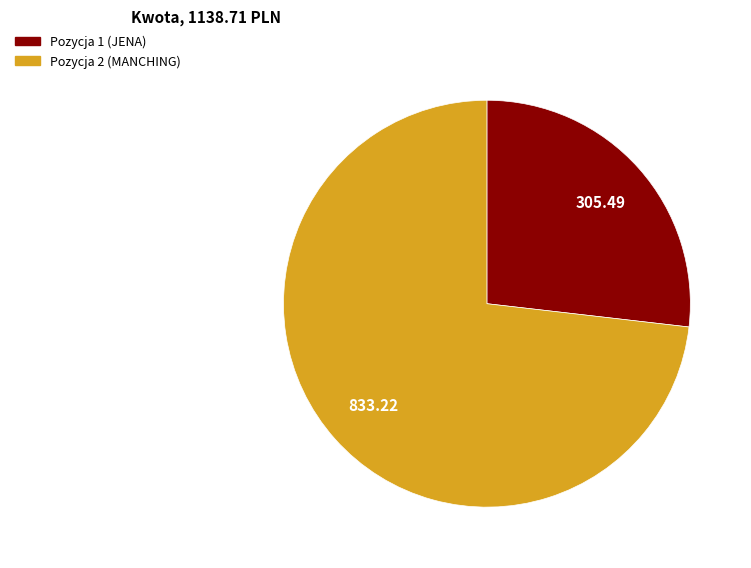

The Pozycja 2 (MANCHING) slice represents 73% of the pie. True or false?

True